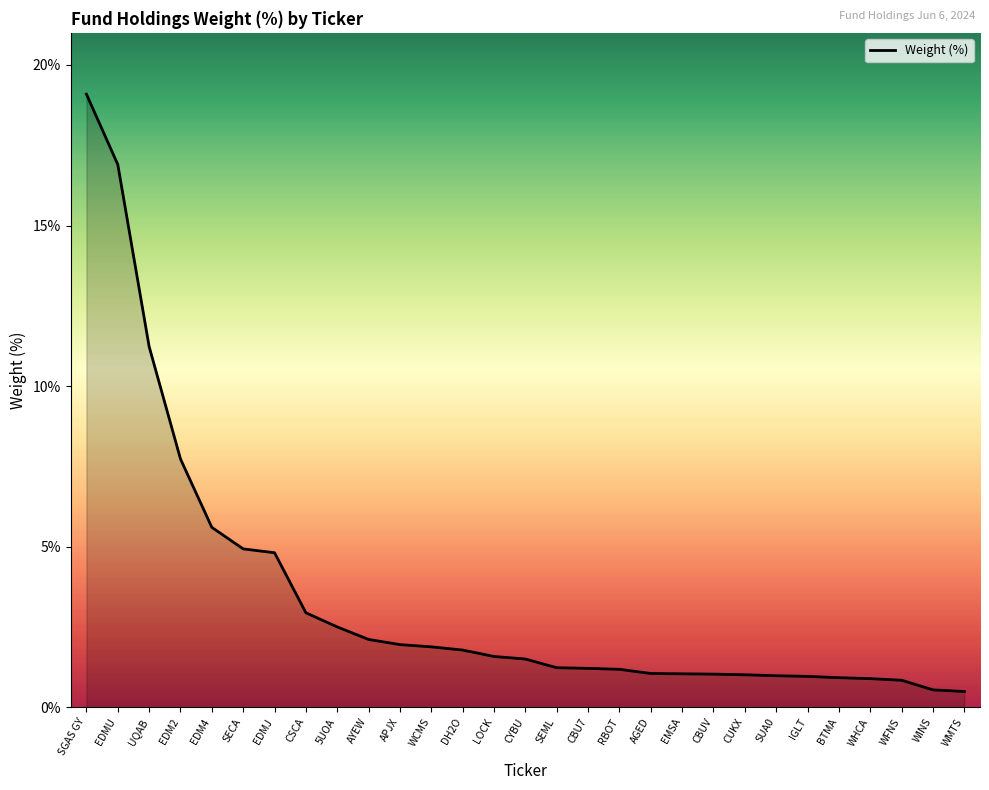

What is the difference between the values at UQAB and CBUV?

10.2